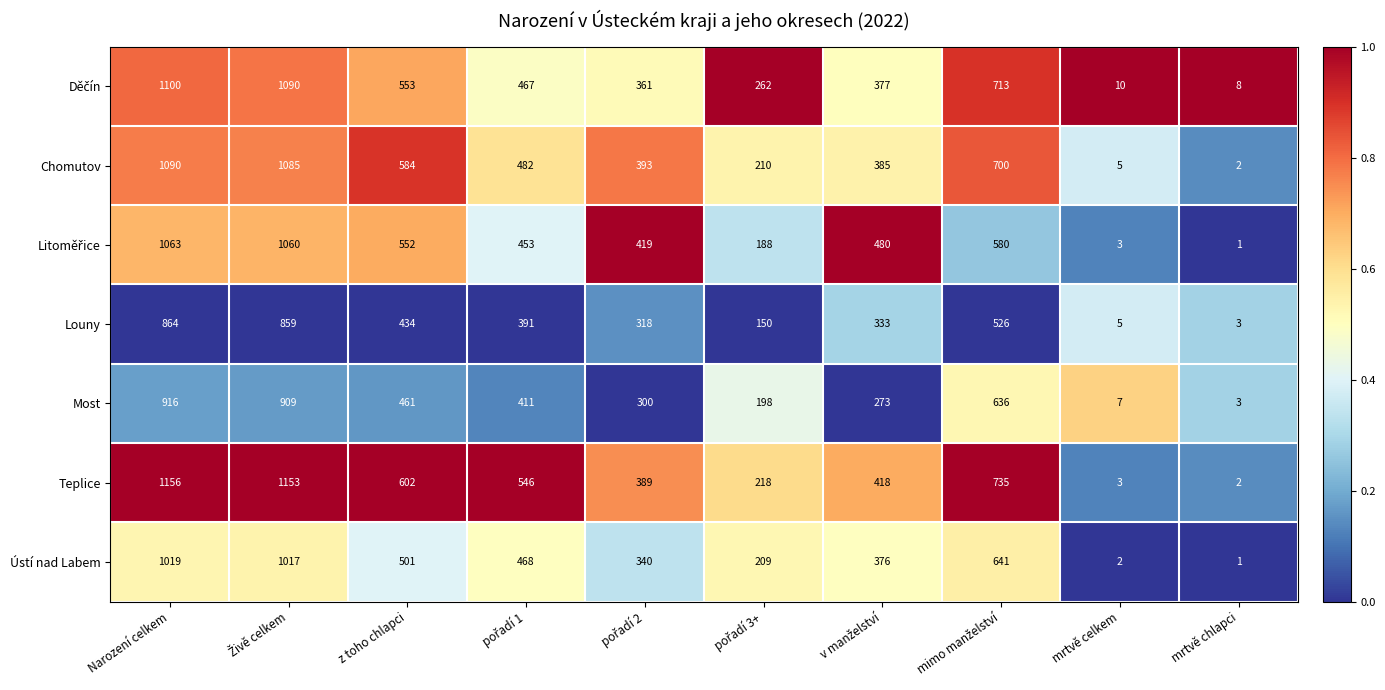

Which category has the highest value across all series?

Narození celkem